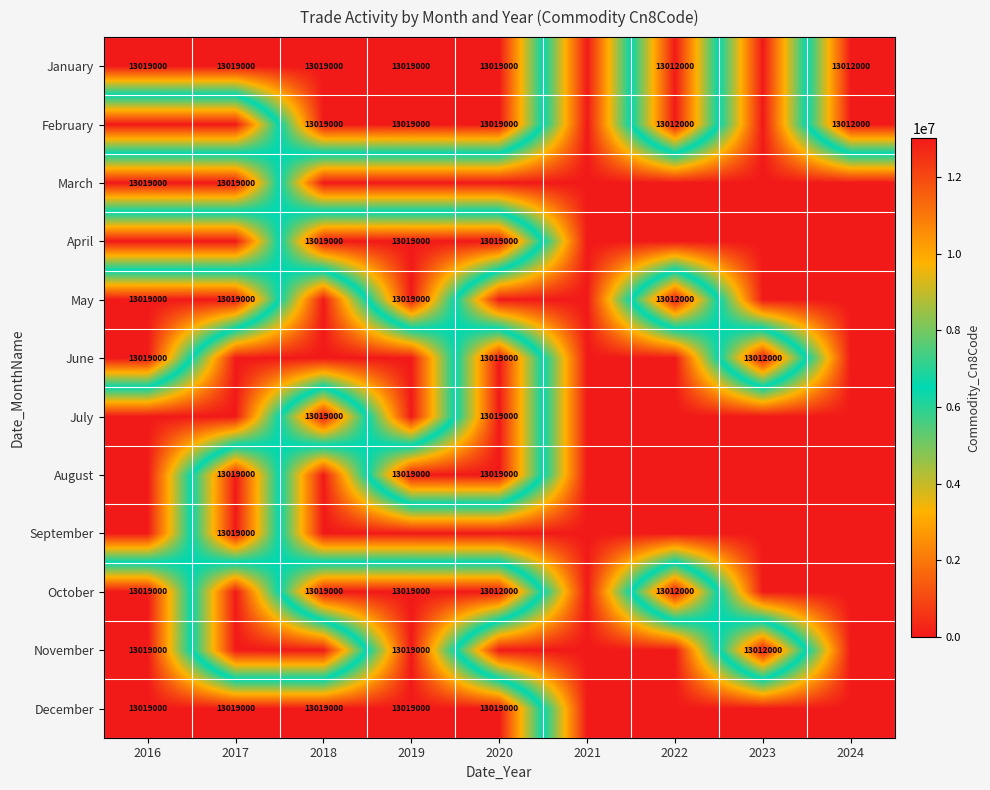

The June series shows 13012000 at 2023. True or false?

True